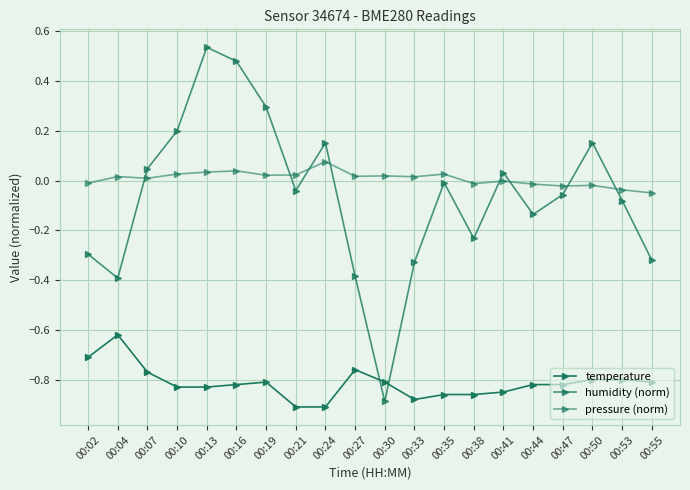

How many lines are shown in the chart?

3